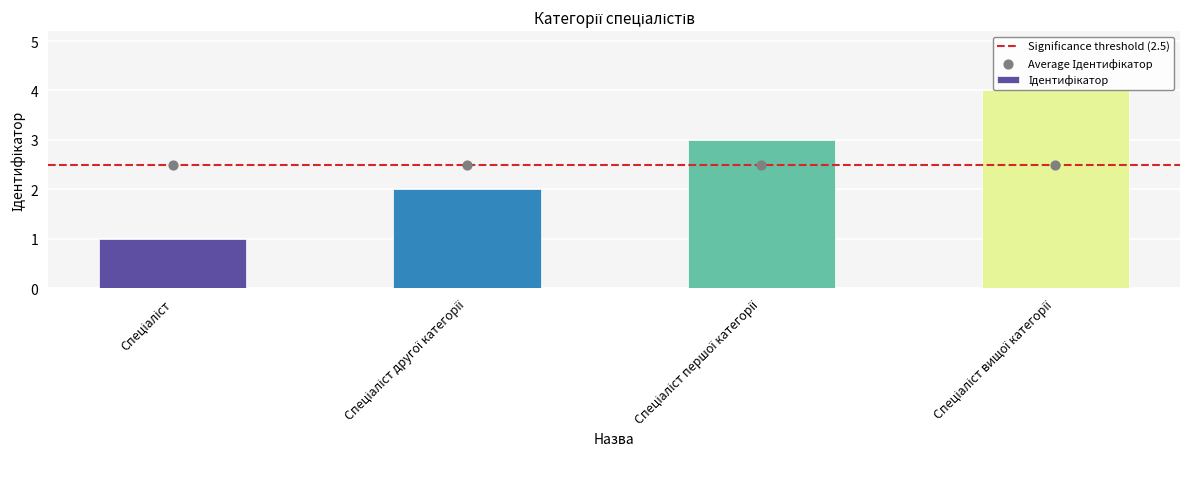

What is the change in value from Спеціаліст другої категорії to Спеціаліст вищої категорії?

+2